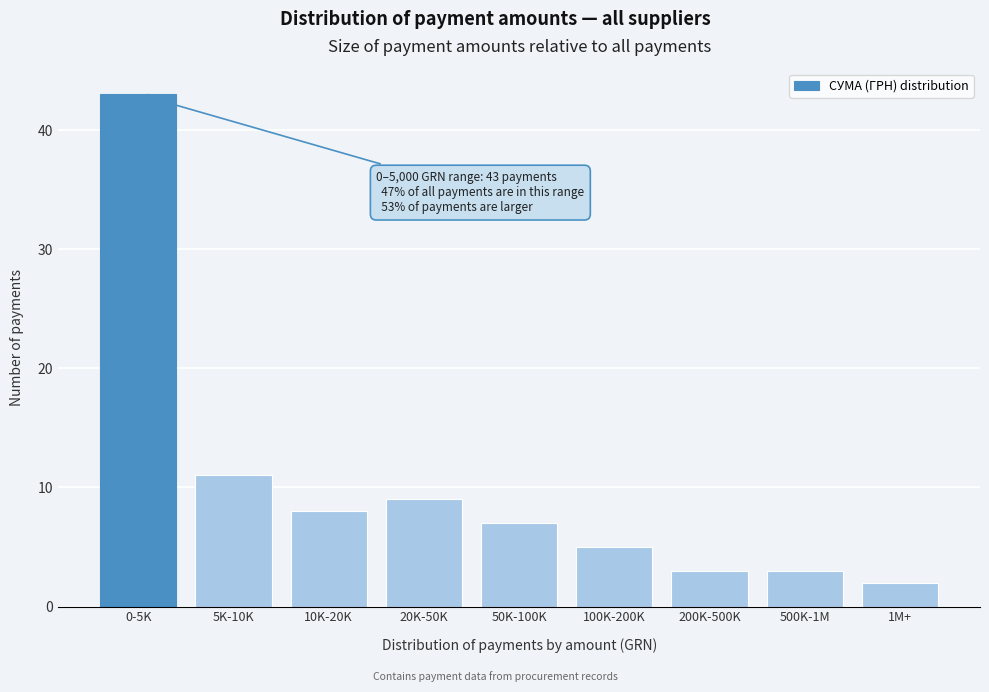

Reading right to left, transcribe all the data shown in this chart.

2	3	3	5	7	9	8	11	43